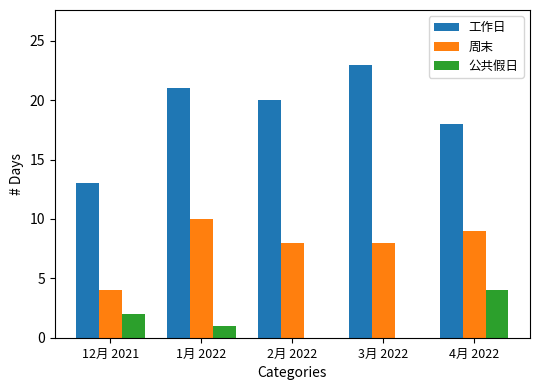

Reading right to left, transcribe all the data shown in this chart.

工作日: 4月 2022=18	3月 2022=23	2月 2022=20	1月 2022=21	12月 2021=13
周末: 4月 2022=9	3月 2022=8	2月 2022=8	1月 2022=10	12月 2021=4
公共假日: 4月 2022=4	3月 2022=0	2月 2022=0	1月 2022=1	12月 2021=2